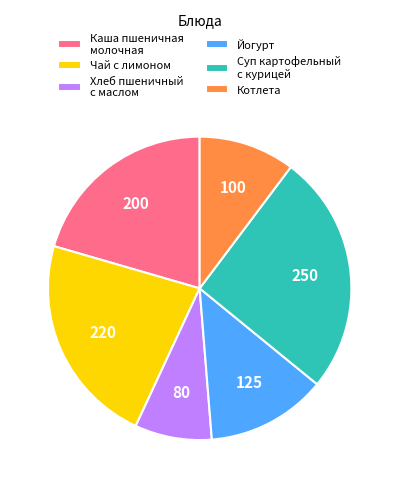

Which has a higher value, Йогурт or Хлеб пшеничный с маслом?

Йогурт